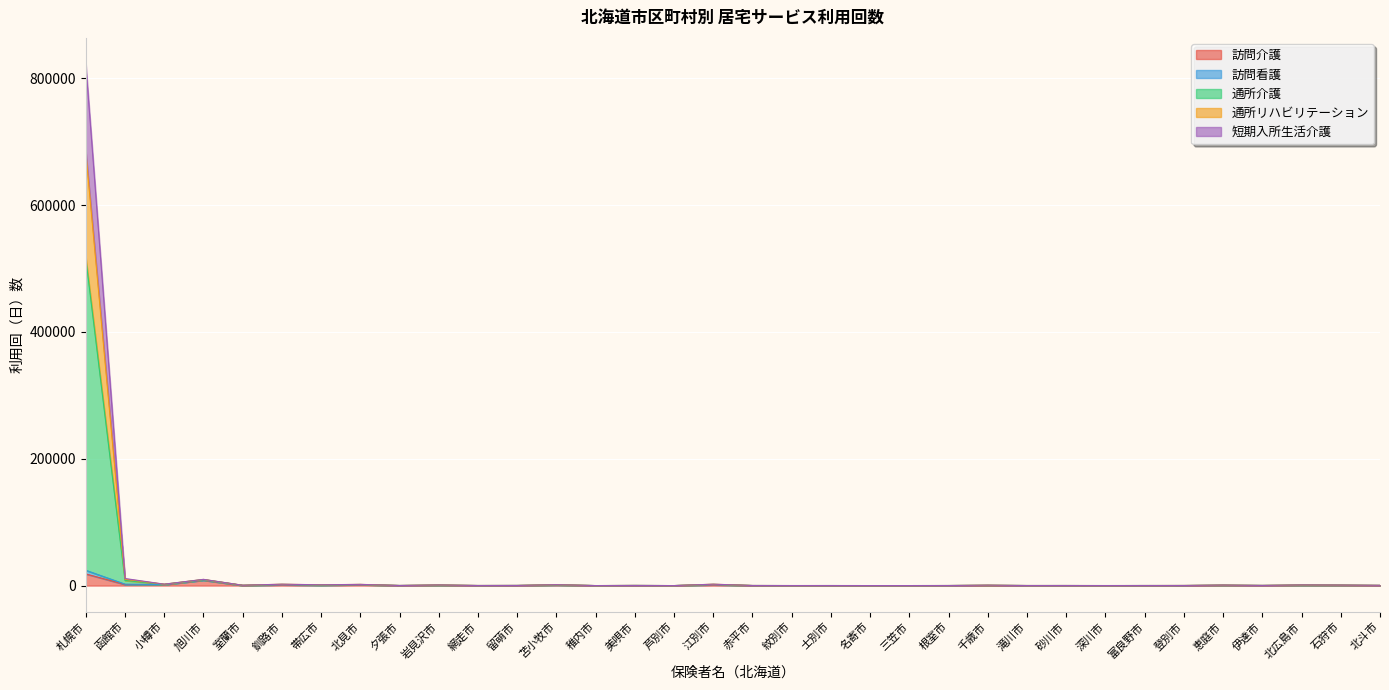

What is the total value across all series at 室蘭市?

561